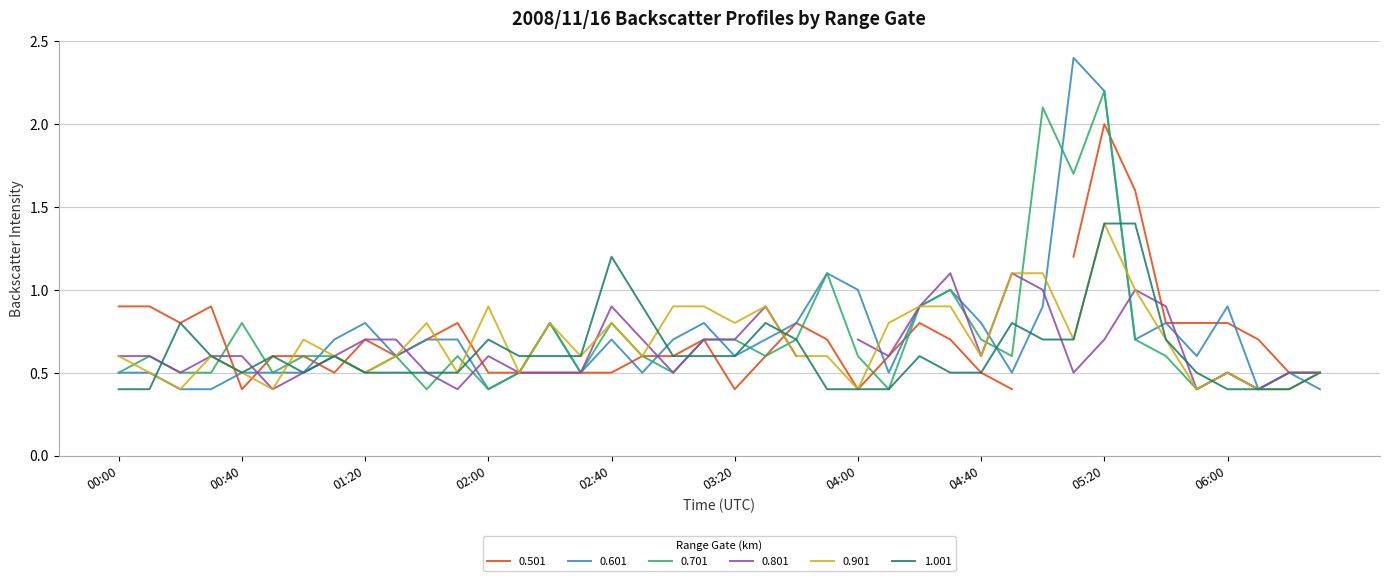

What is the difference between the maximum and minimum values in the 0.601 series?

2.0